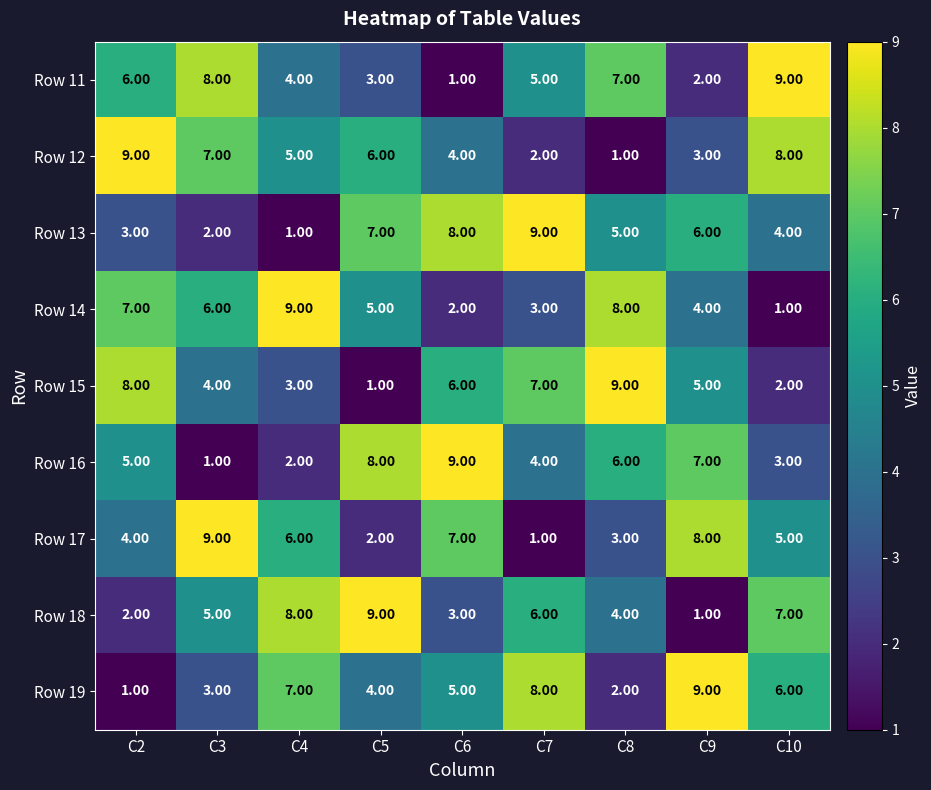

Rank the categories by Row 19 value from lowest to highest.

C2, C8, C3, C5, C6, C10, C4, C7, C9